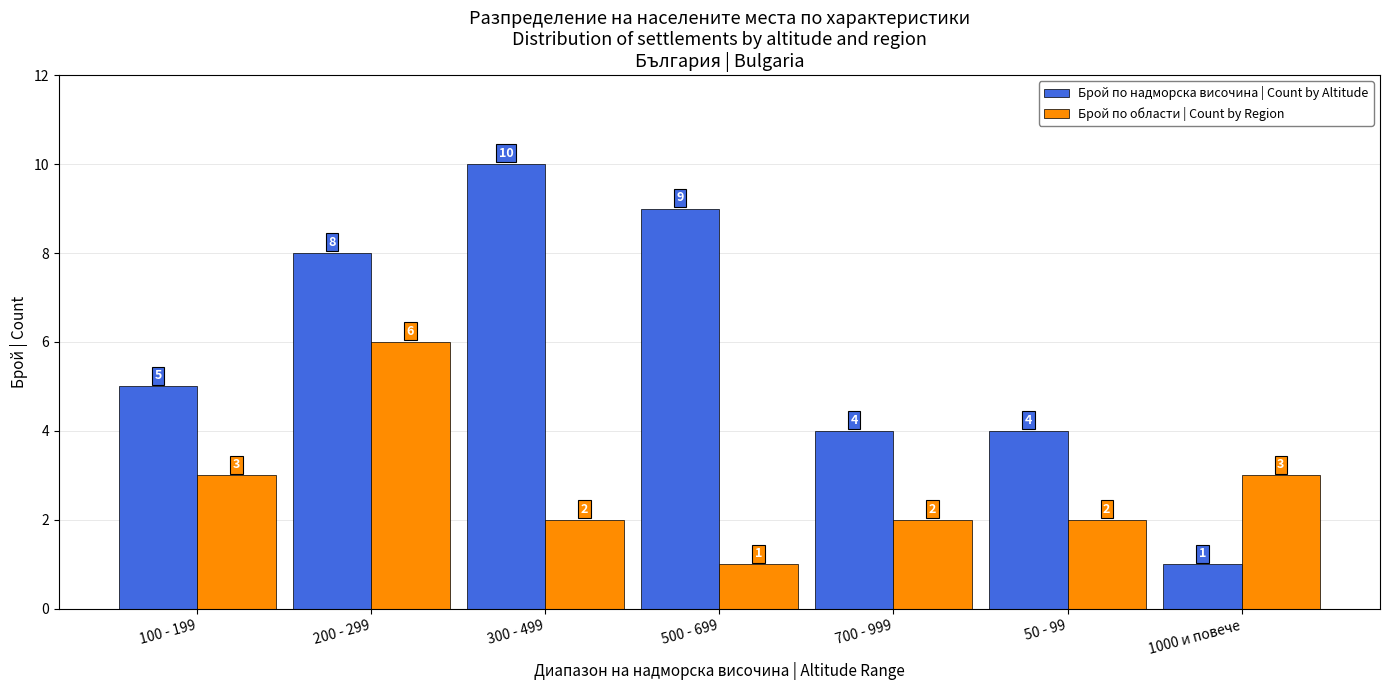

What is the value of the Брой по области | Count by Region bar at the 6th from the left?

2